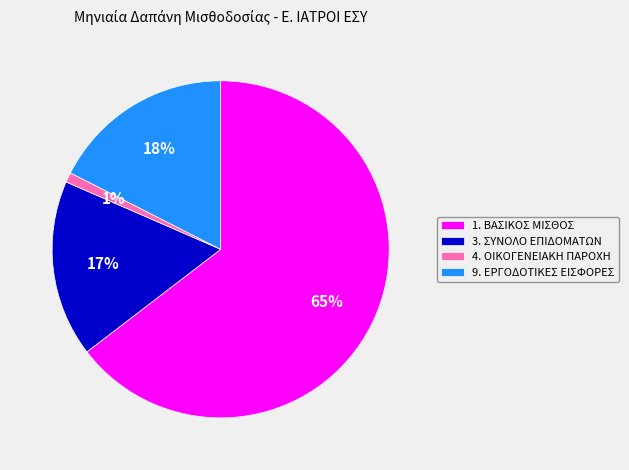

Which has a higher value, 1. ΒΑΣΙΚΟΣ ΜΙΣΘΟΣ or 4. ΟΙΚΟΓΕΝΕΙΑΚΗ ΠΑΡΟΧΗ?

1. ΒΑΣΙΚΟΣ ΜΙΣΘΟΣ